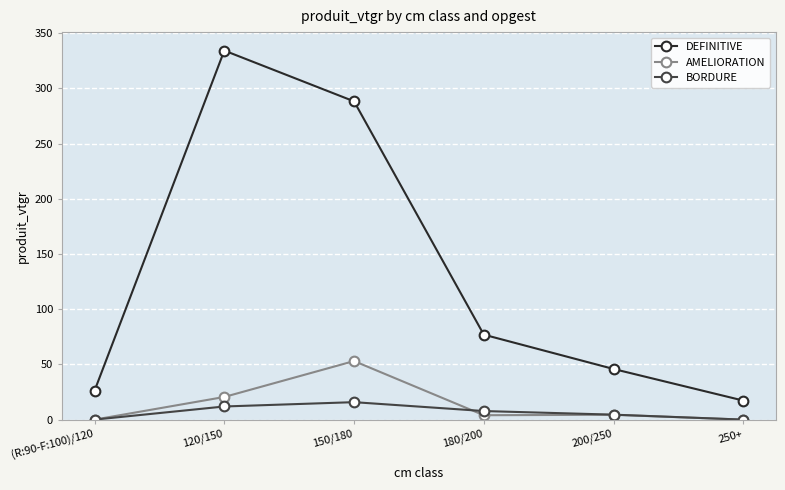

What is the sum of all AMELIORATION values?

81.9